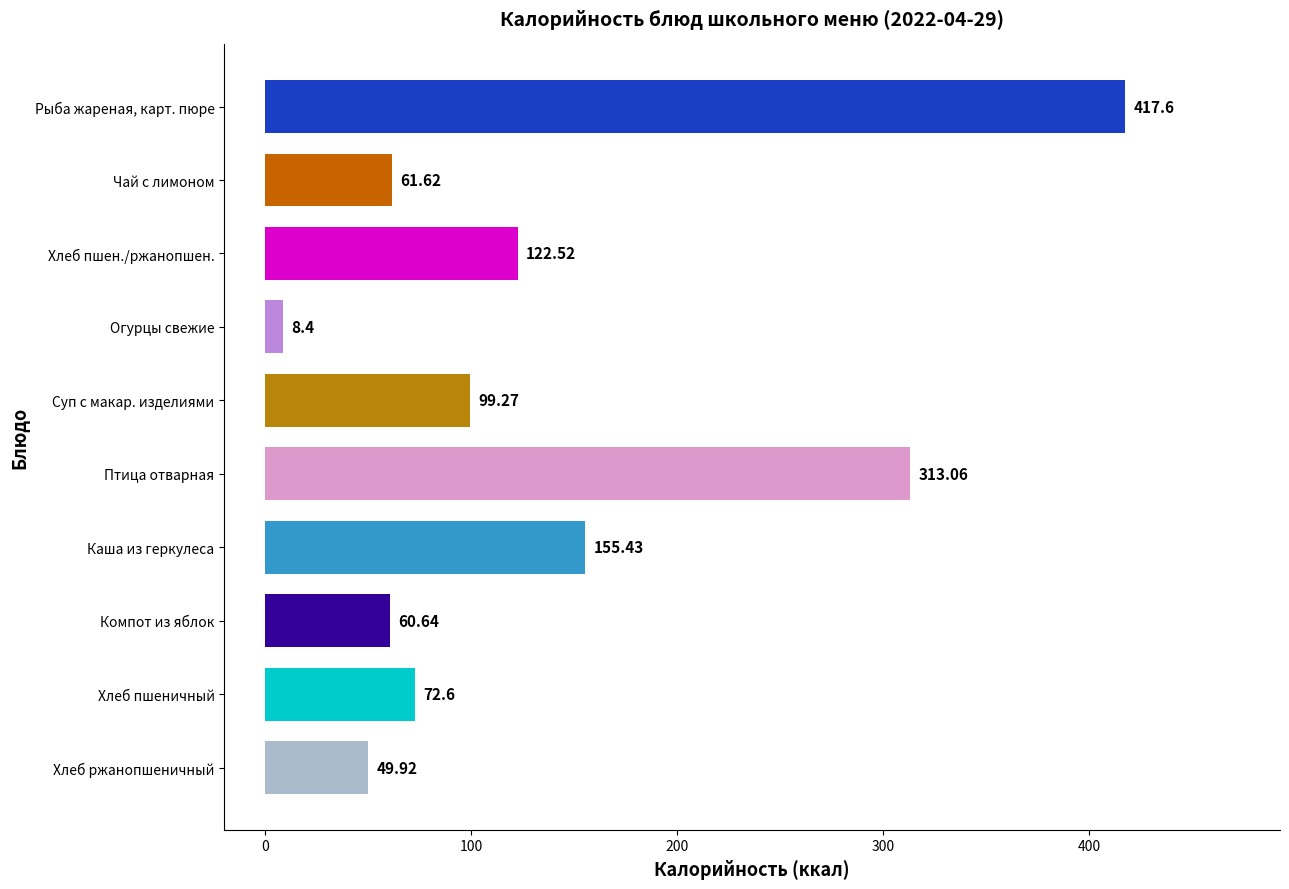

What is the difference between the maximum and second lowest values?

367.7